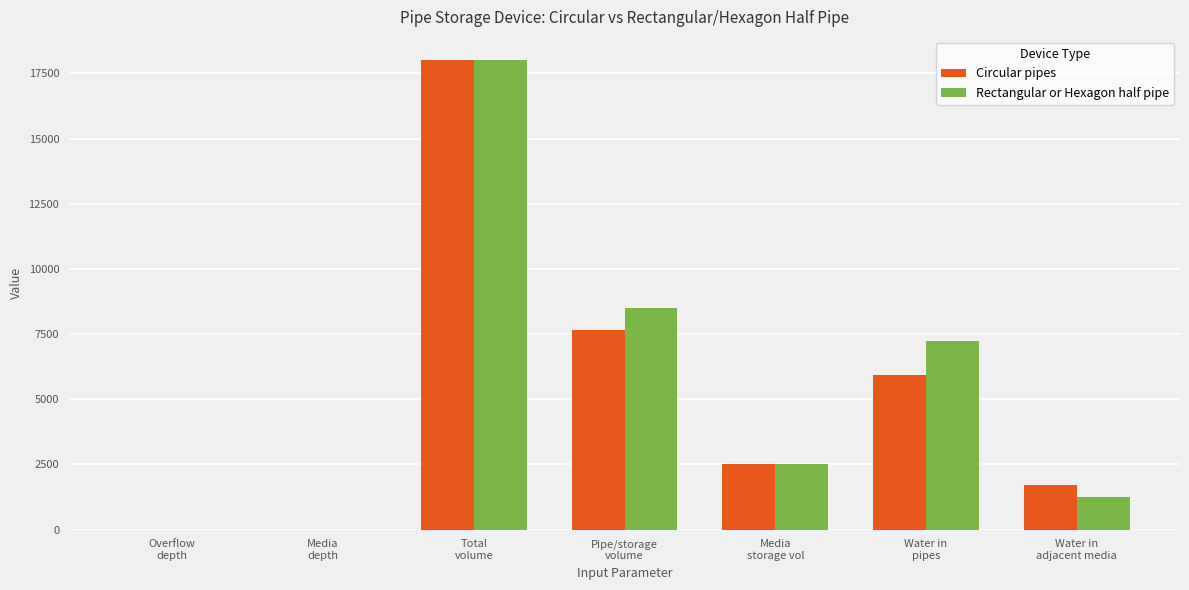

What is the maximum value for Circular pipes?

18000.0